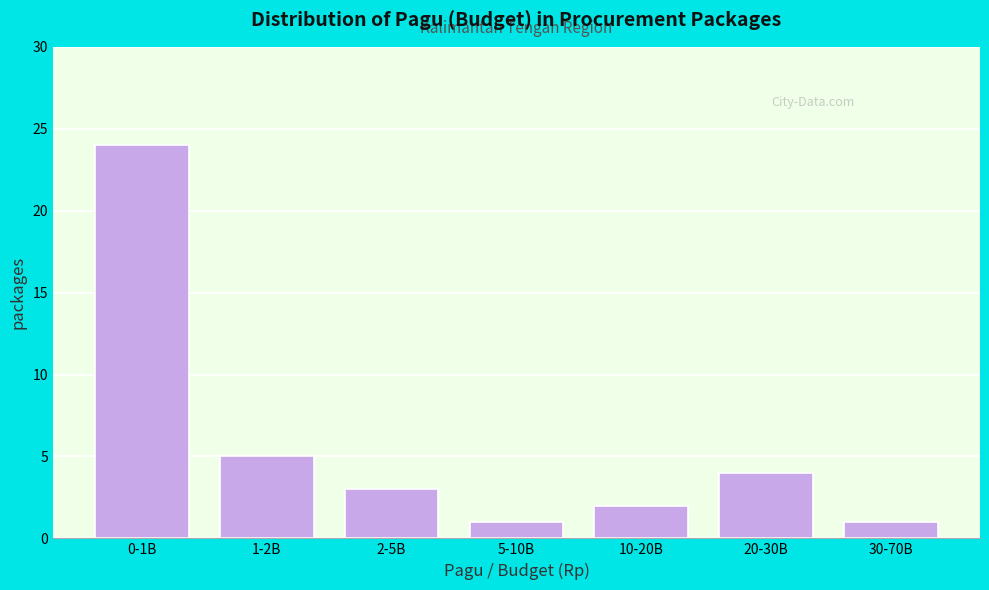

Reading left to right, list all the values displayed in this chart.

24	5	3	1	2	4	1